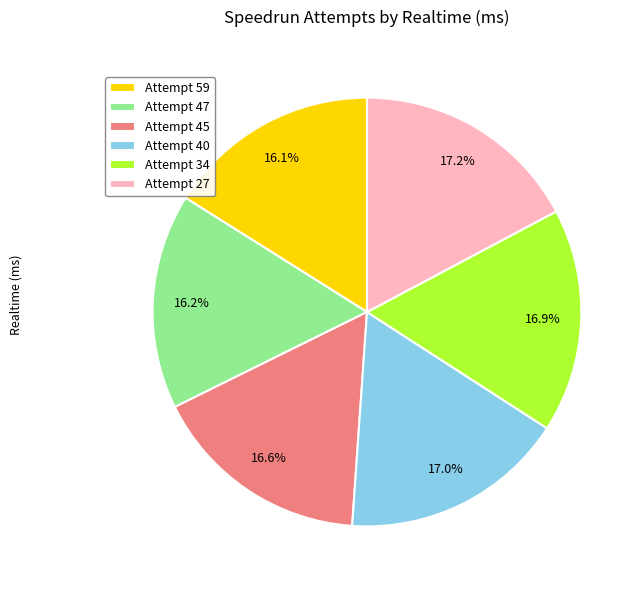

True or false: Attempt 34 accounts for 17% of the total.

True